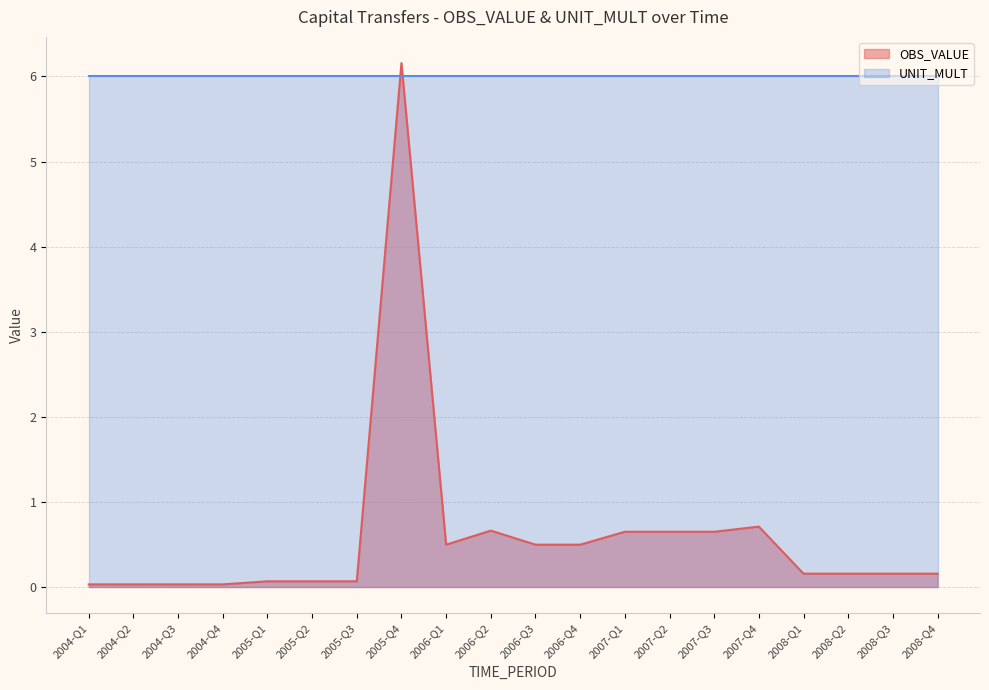

True or false: the data shows 0.2 at 2008-Q3.

True